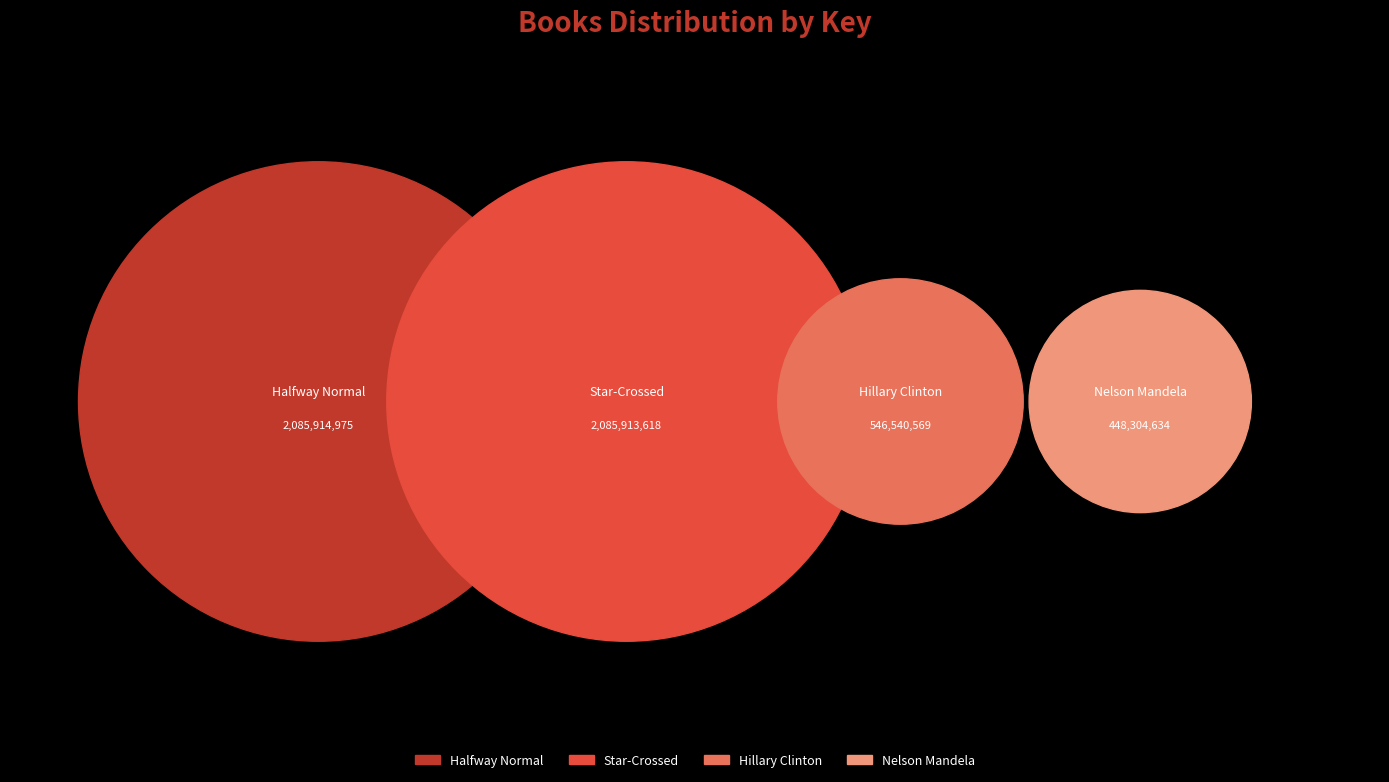

What percentage is the Star-Crossed slice, to the nearest percent?

40%